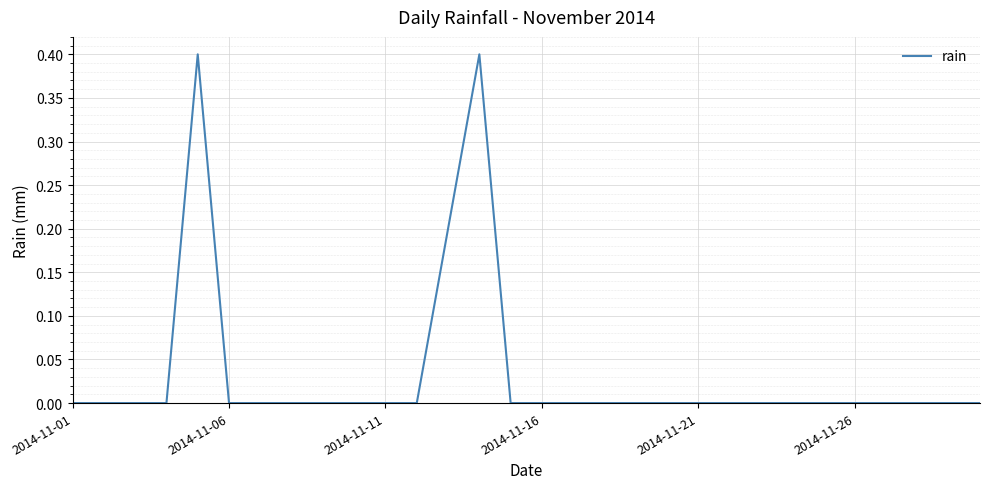

True or false: the data has more than 1 interior local peaks.

True